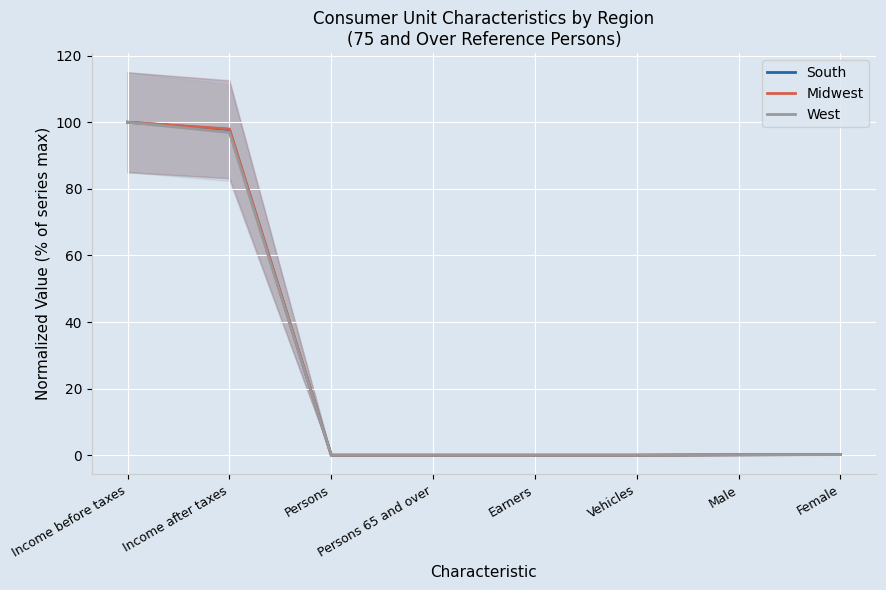

Reading left to right, extract all data points from this chart.

South: 100.0	97.8	0.0	0.0	0.0	0.0	0.1	0.2
Midwest: 100.0	98.0	0.0	0.0	0.0	0.0	0.1	0.2
West: 100.0	96.9	0.0	0.0	0.0	0.0	0.1	0.2